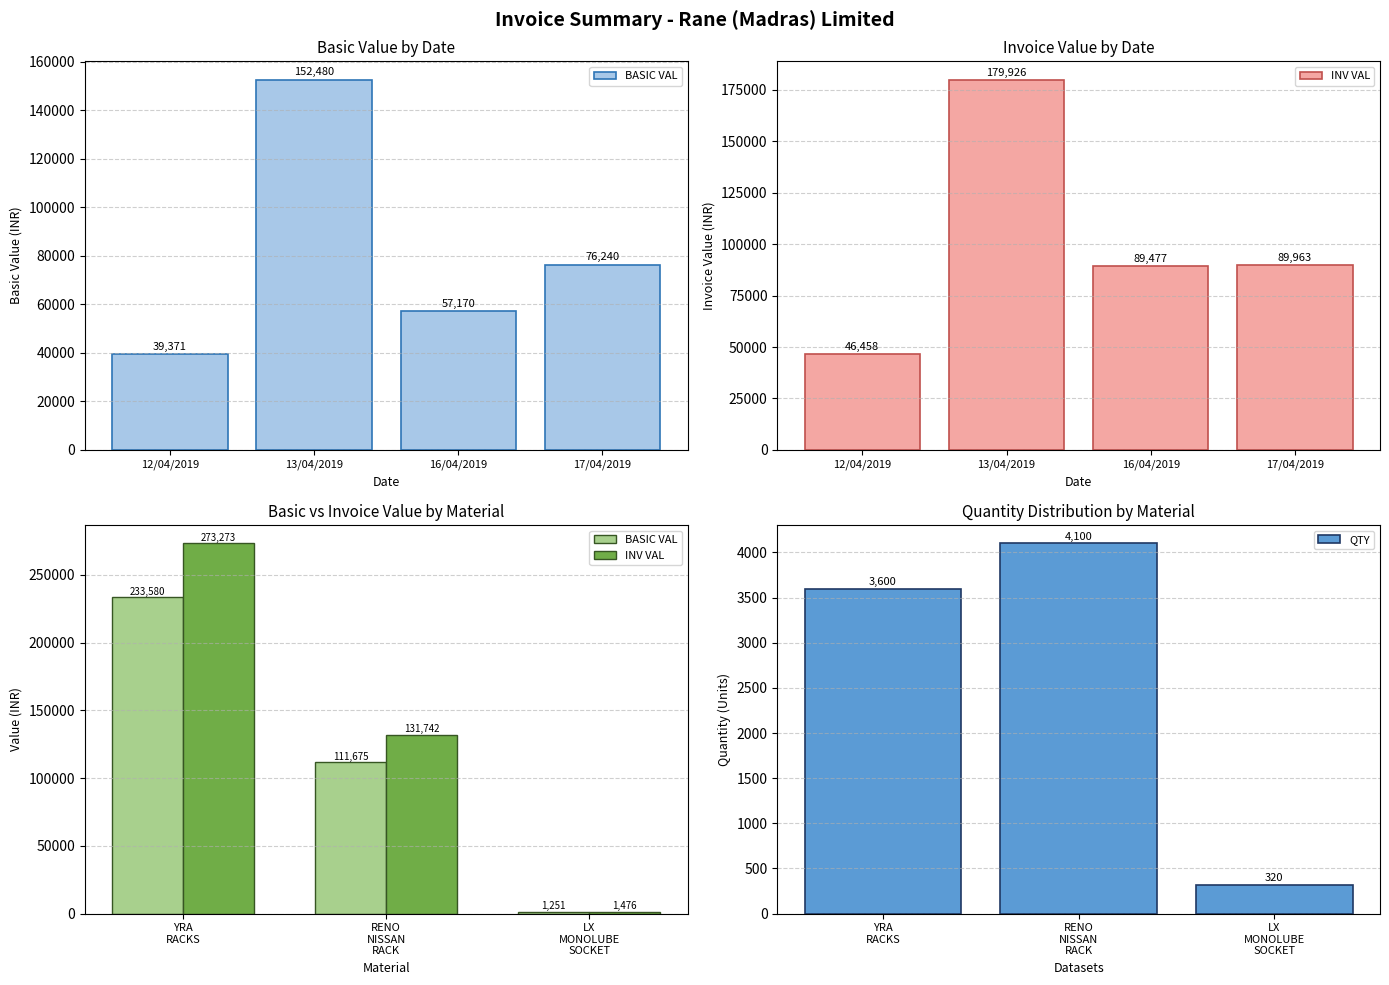

Count the QTY values in the range 320 to 4100.

3